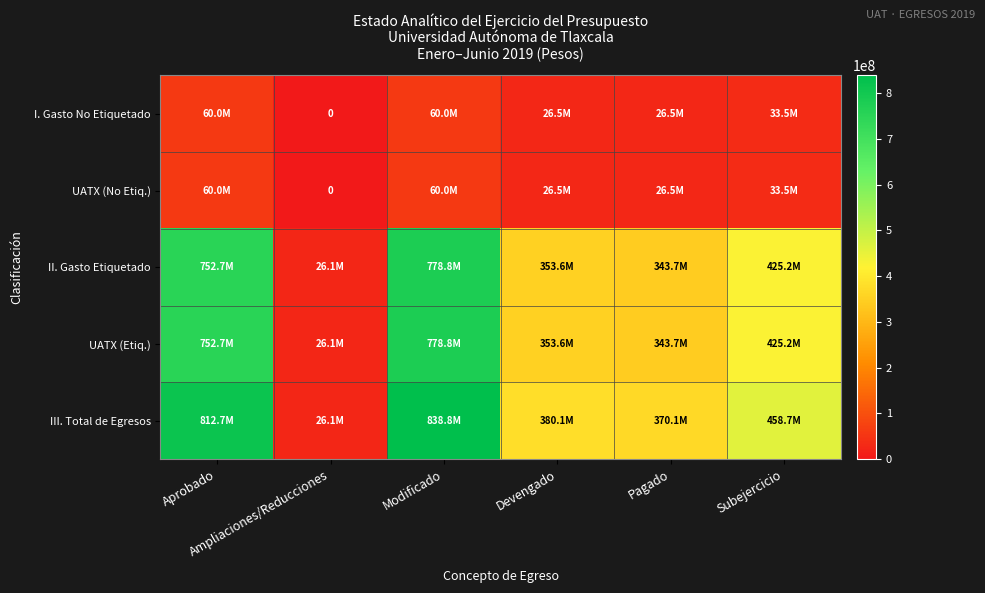

Where is UATX (No Etiq.) nearest to the value 30000000?

Devengado